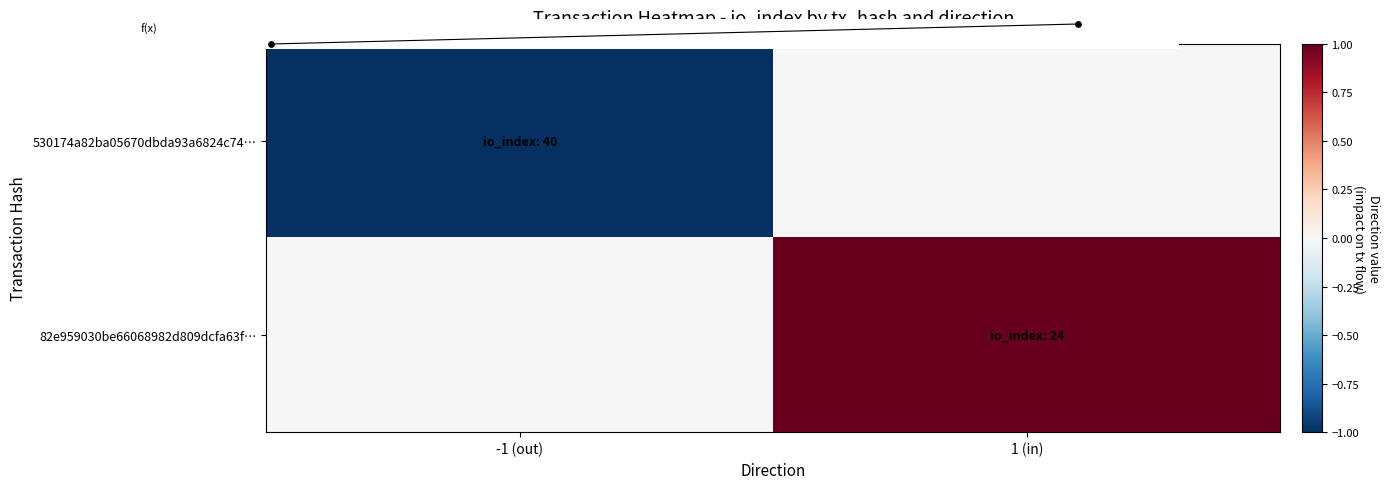

Which series changed the most between -1 (out) and 1 (in)?

530174a82ba05670dbda93a6824c74…